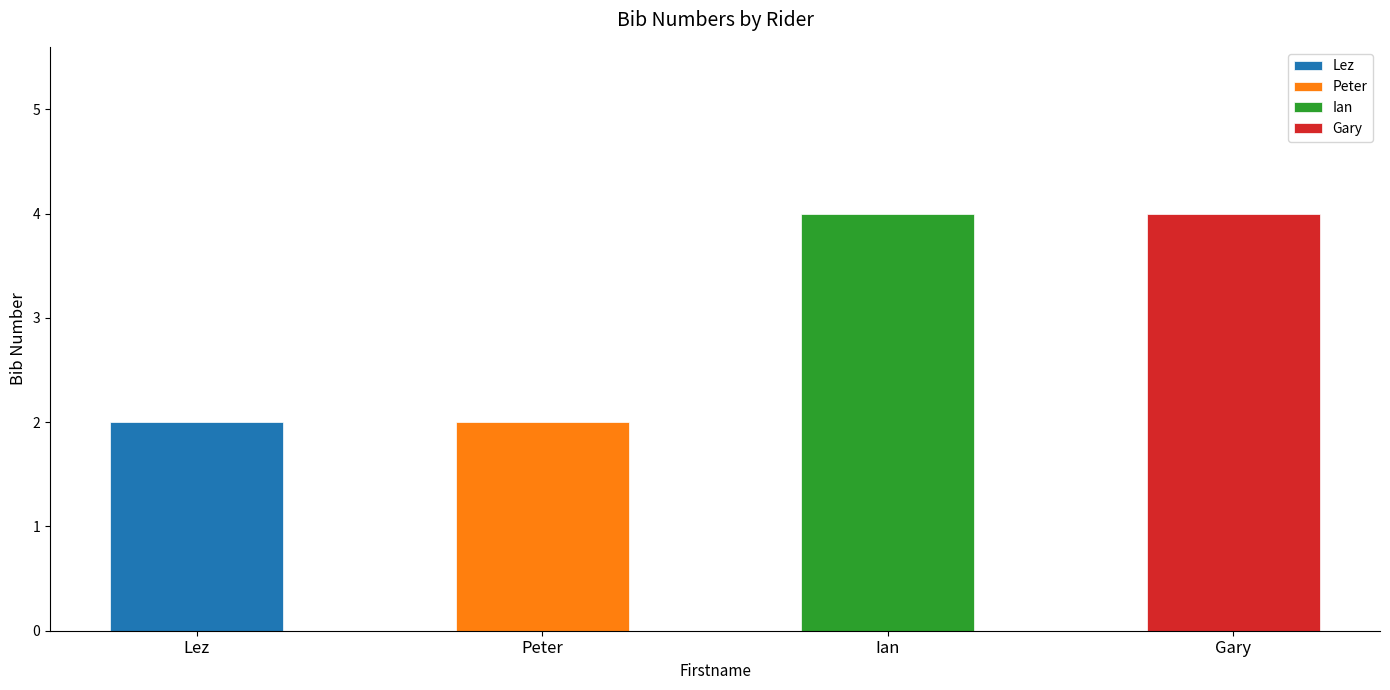

What is the smallest value displayed?

2